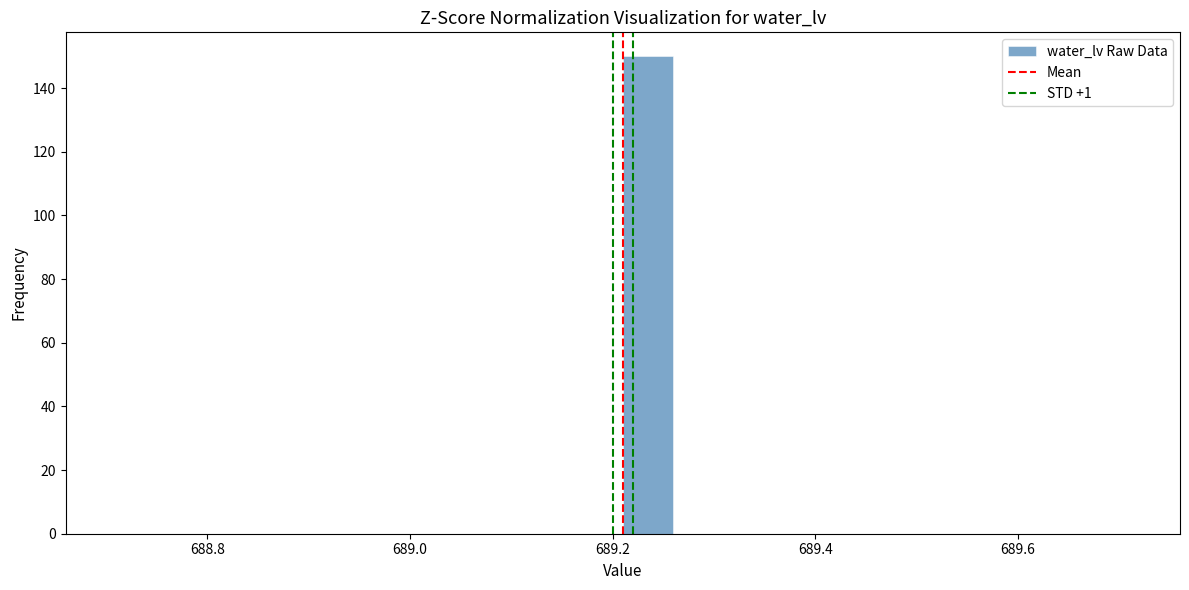

Around what value on the x-axis is the tallest bar? Give the approximate position of its centre, as read against the axis.

689.24